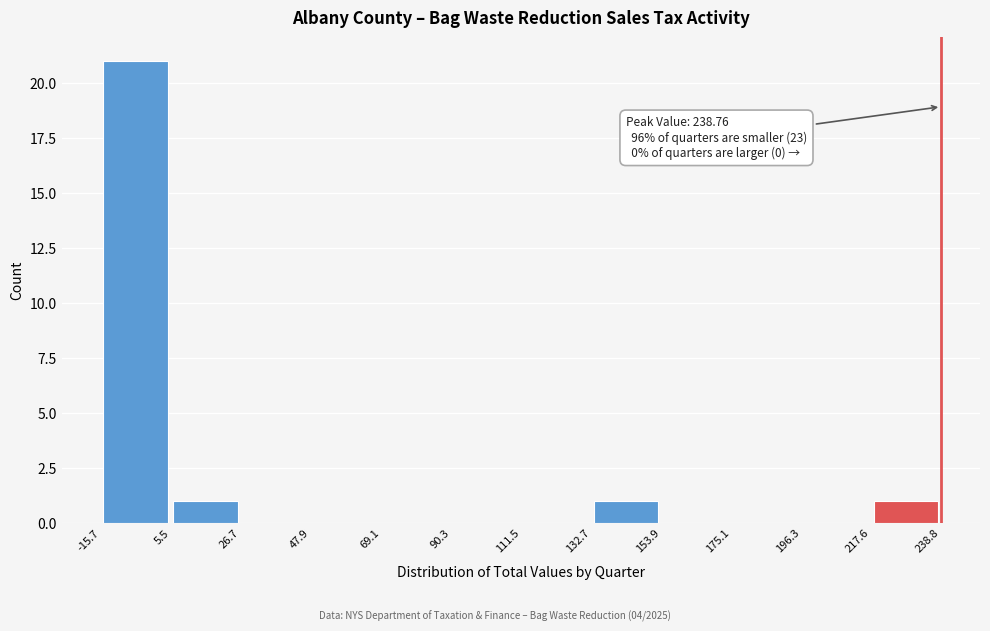

Over which range of the x-axis is the bar tallest?

-15.7 to 5.5